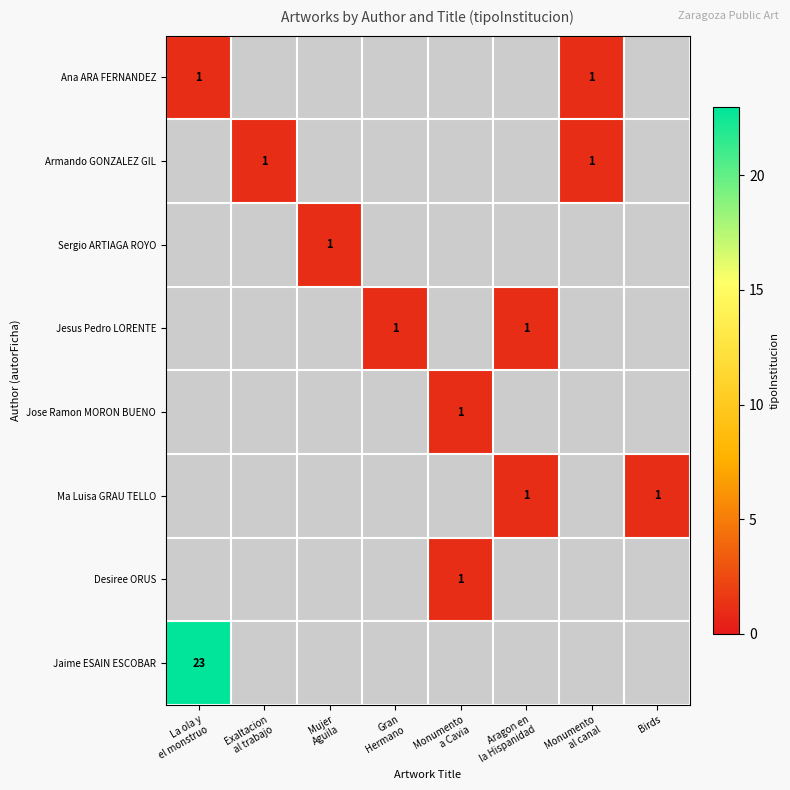

List the labels in order of Ana ARA FERNANDEZ value, smallest first.

La ola y el monstruo, Exaltacion al trabajo, Mujer Aguila, Gran Hermano, Monumento a Cavia, Aragon en la Hispanidad, Monumento al canal, Birds